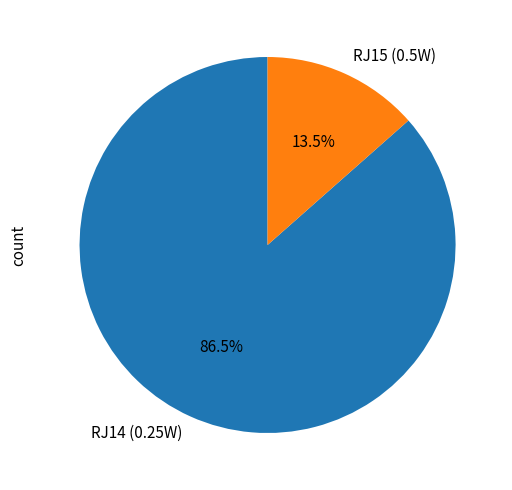

Rank the categories by value from highest to lowest.

RJ14 (0.25W), RJ15 (0.5W)